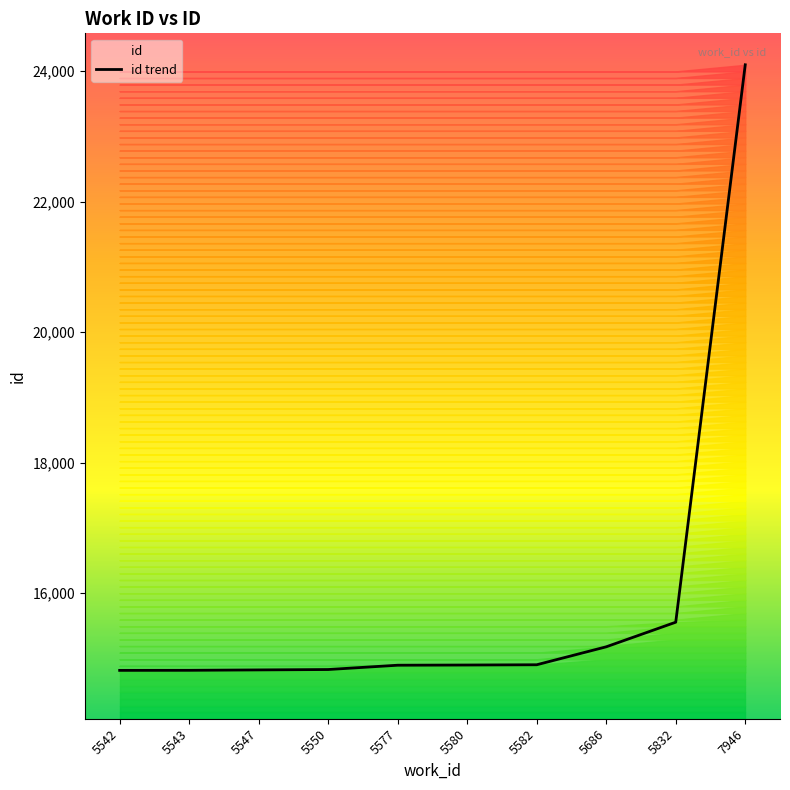

Does the chart have visible grid lines?

No